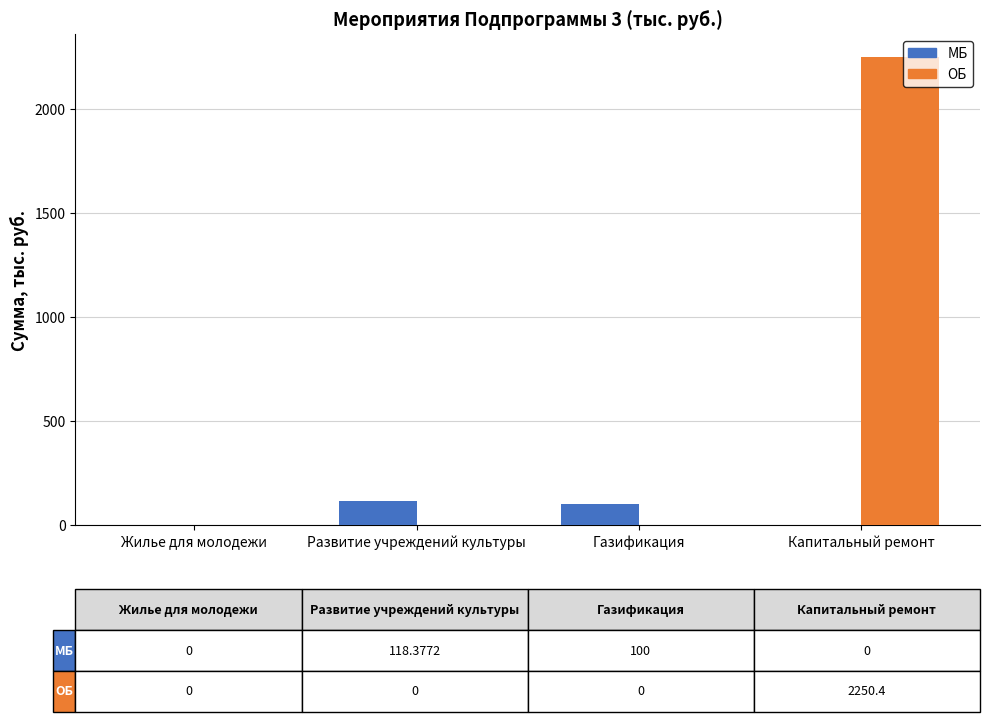

Which series has the largest total across all categories?

ОБ